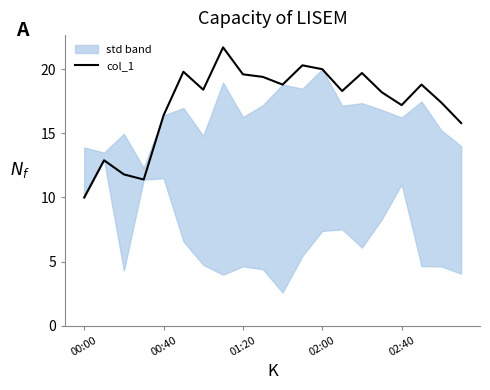

The value of col_1 at 00:00 is 4.6. True or false?

False